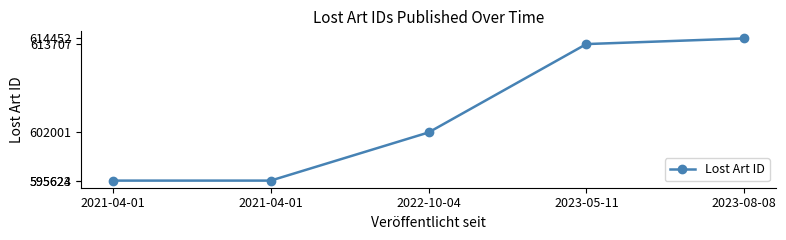

Reading left to right, extract all data points from this chart.

2021-04-01=595623	2021-04-01=595624	2022-10-04=602001	2023-05-11=613707	2023-08-08=614452